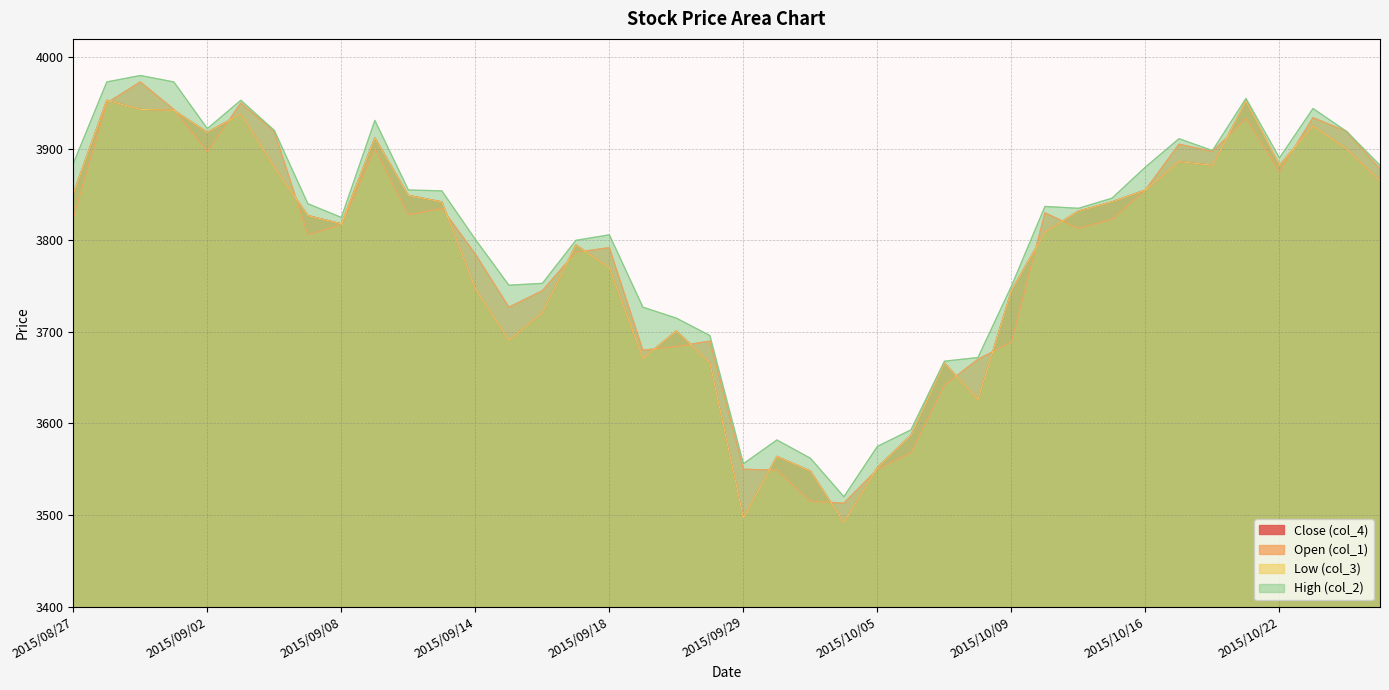

What is the maximum value shown in the chart?

3980